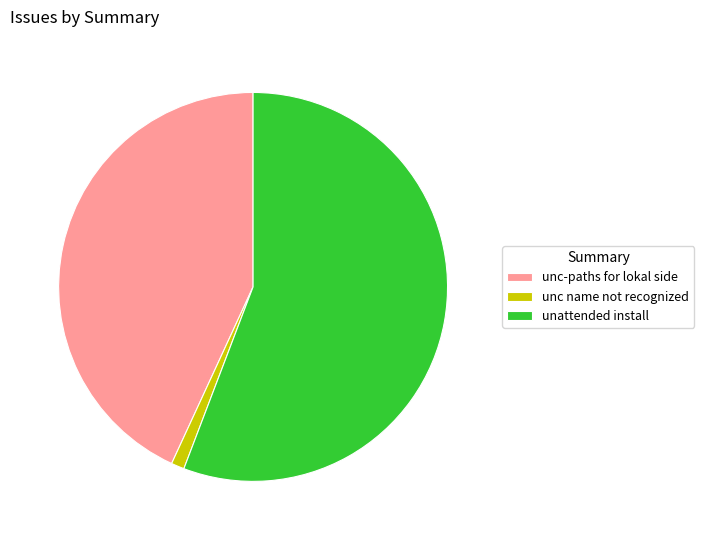

Which category has the biggest portion of the pie?

unattended install